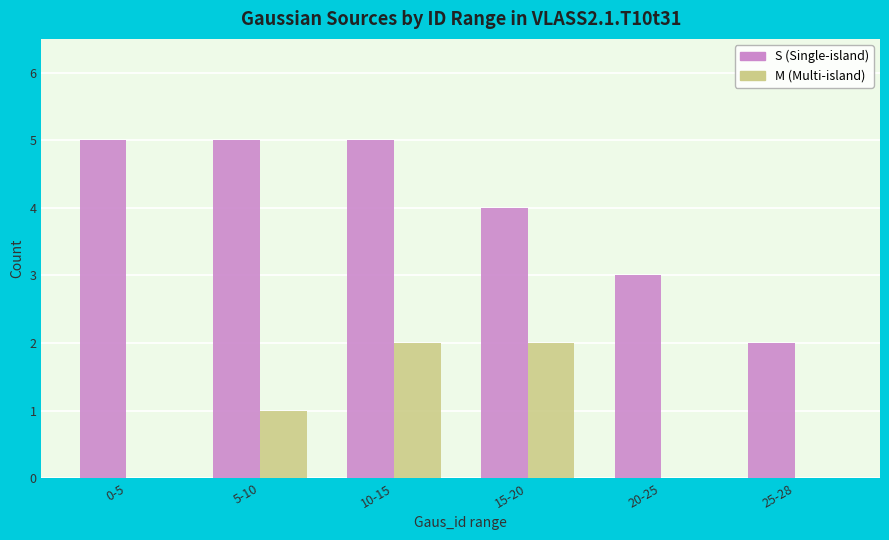

What is the maximum value shown in the chart?

5